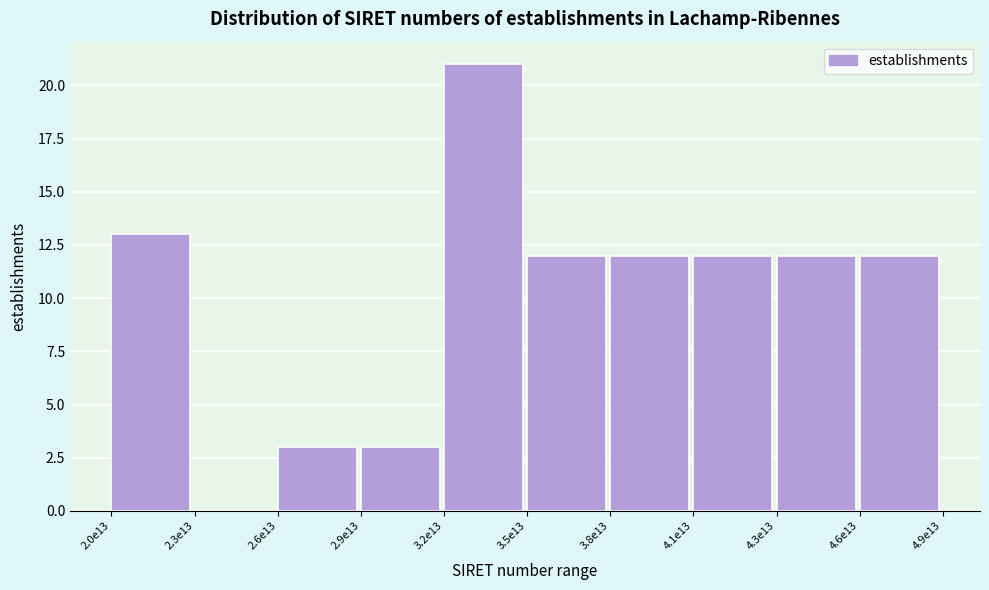

Reading right to left, list all the values displayed in this chart.

4.6e13=12	4.3e13=12	4.1e13=12	3.8e13=12	3.5e13=12	3.2e13=21	2.9e13=3	2.6e13=3	2.3e13=0	2.0e13=13